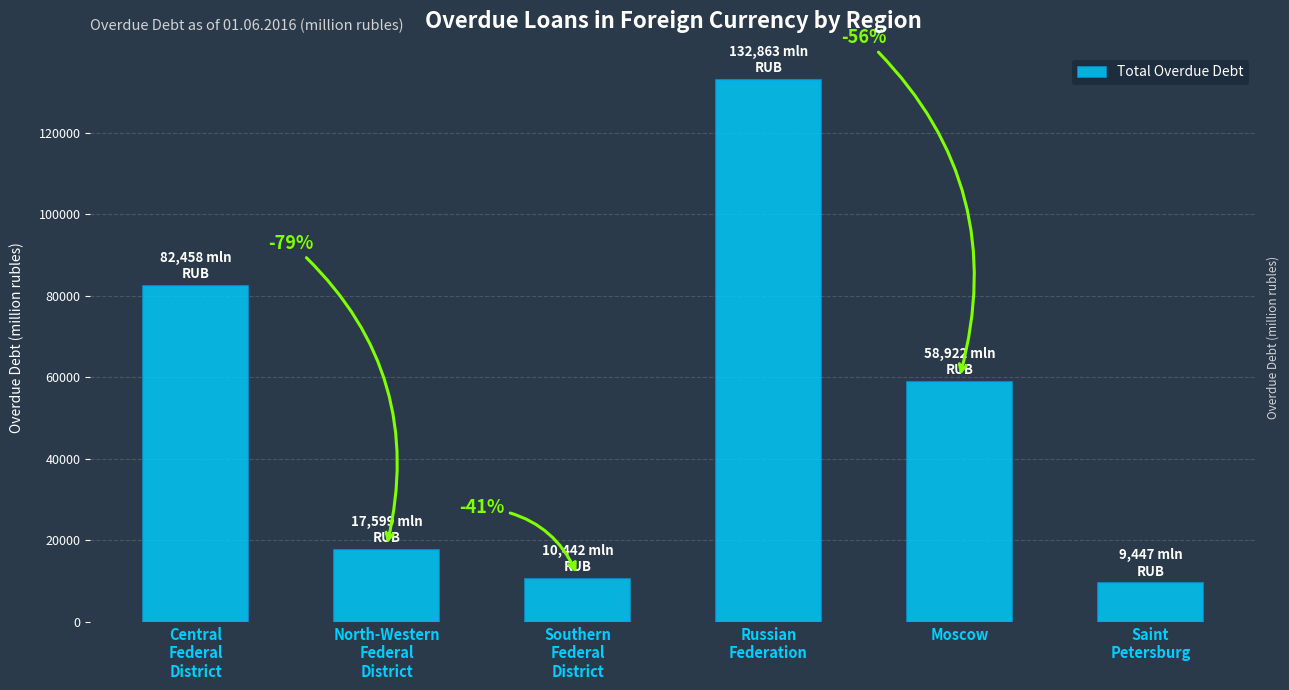

At which label does the data first exceed 58922?

Central
Federal
District